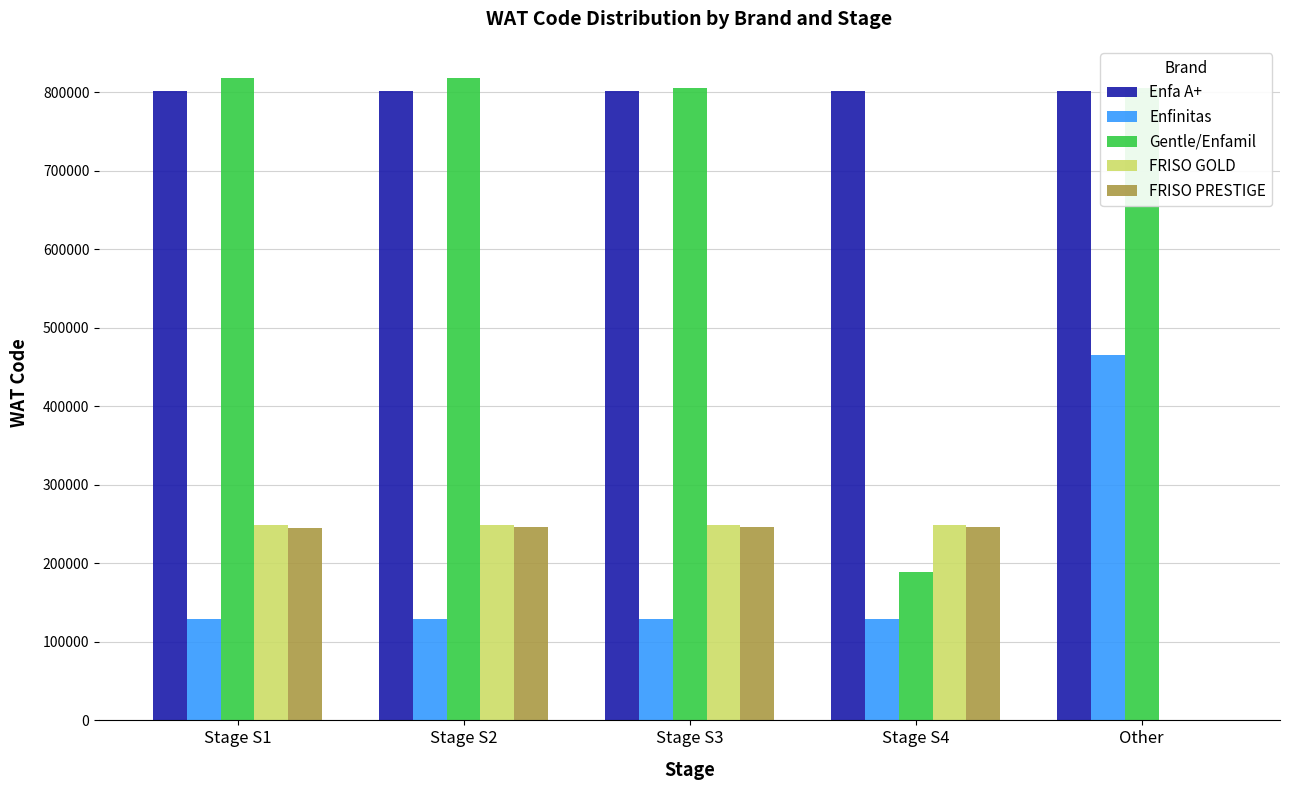

At which label does Gentle/Enfamil first exceed 805978?

Stage S1